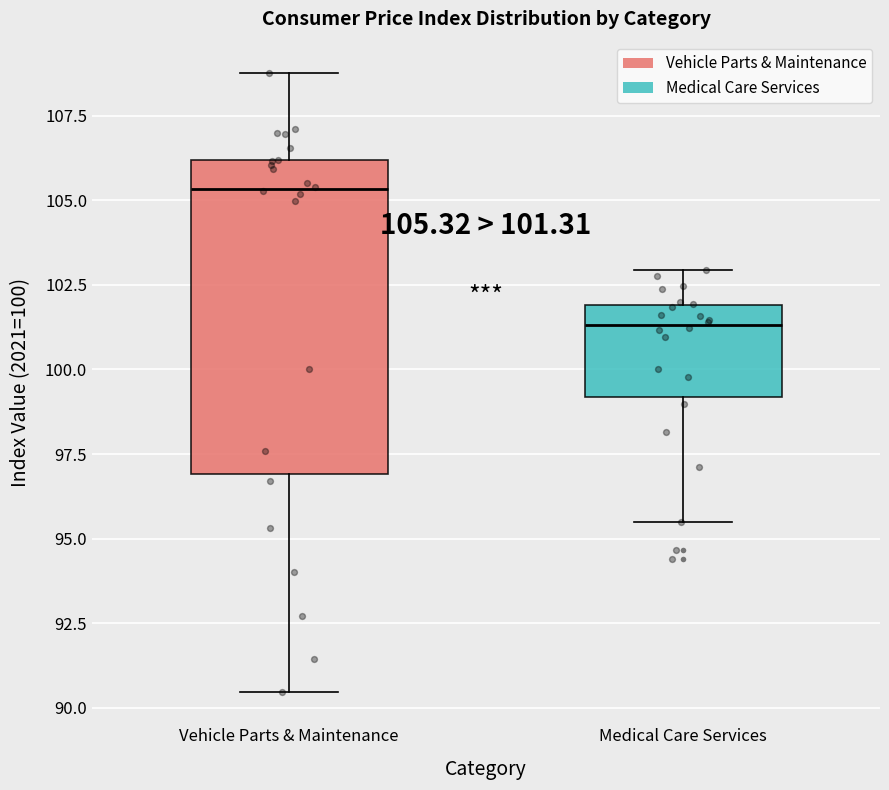

Comparing the boxes themselves (not the whiskers), which one is the tallest?

Vehicle Parts & Maintenance